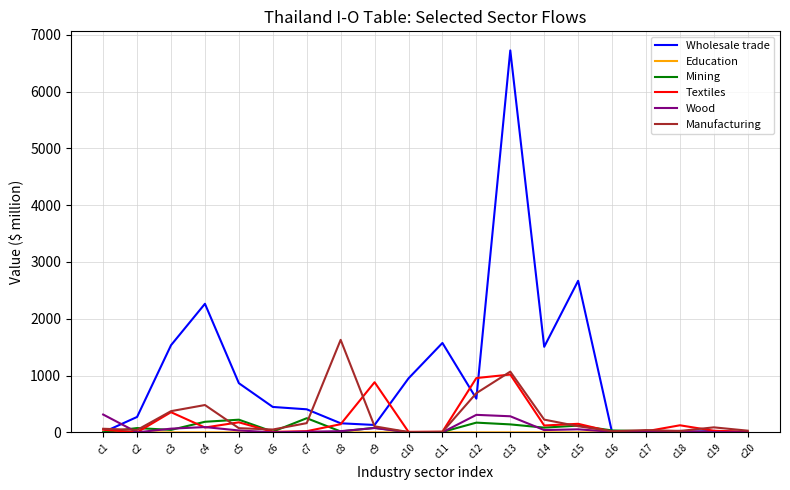

What is the sum of the Mining values at c10 and c17?

23.7